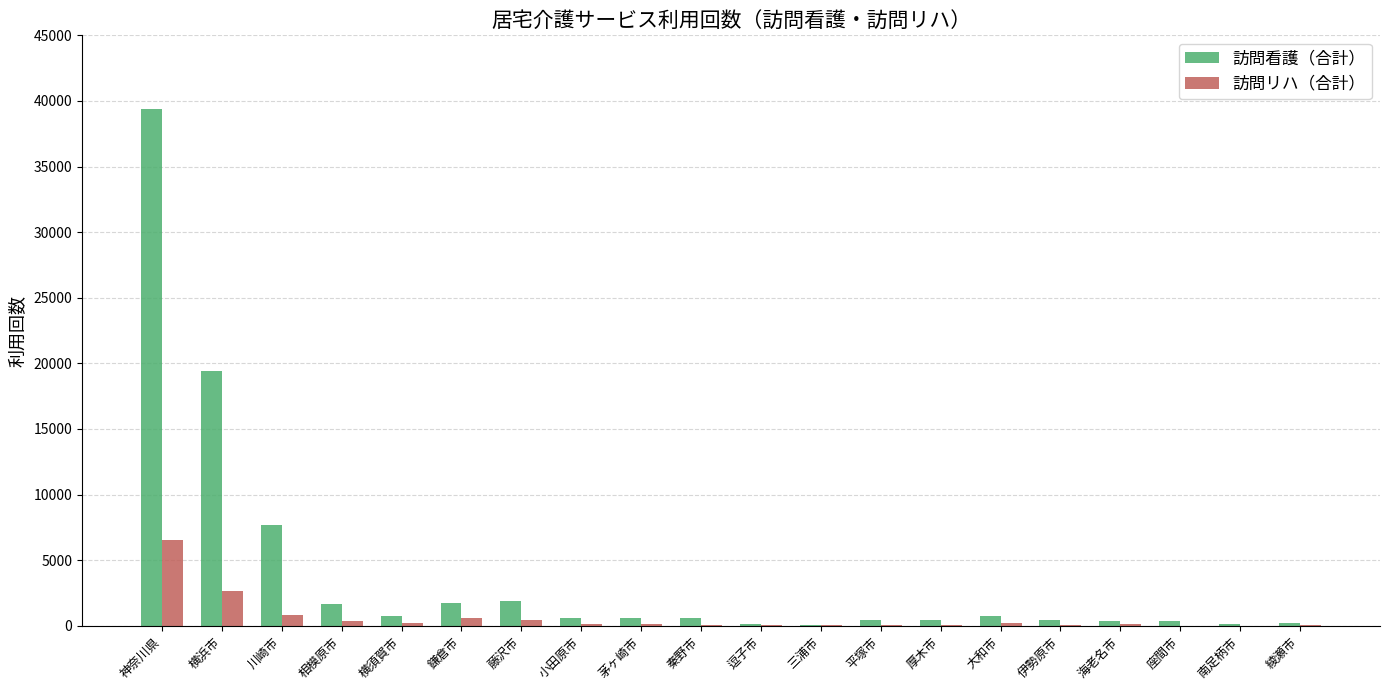

Which series has the largest total across all categories?

訪問看護（合計）